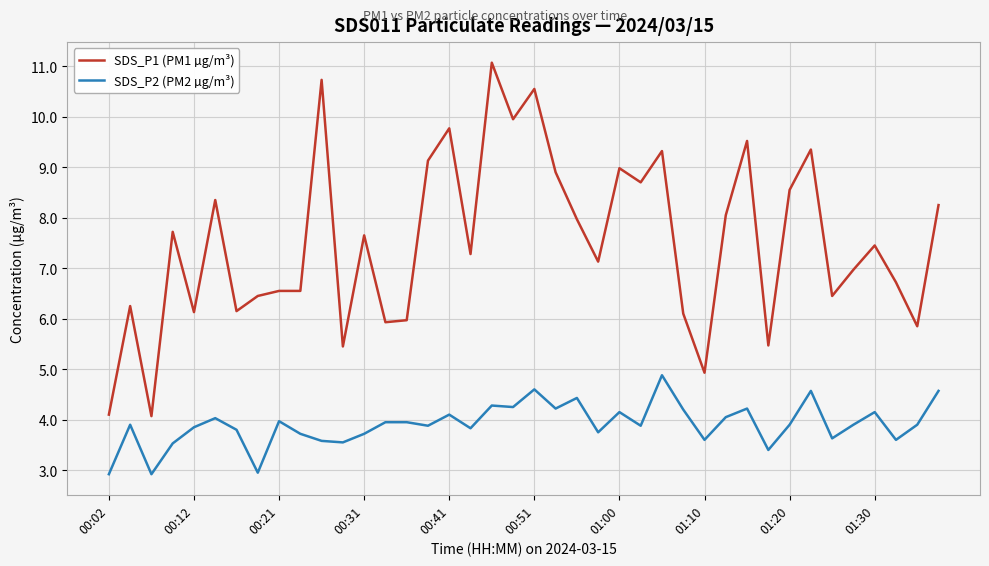

True or false: SDS_P2 (PM2 µg/m³) and SDS_P1 (PM1 µg/m³) intersect in this chart.

False